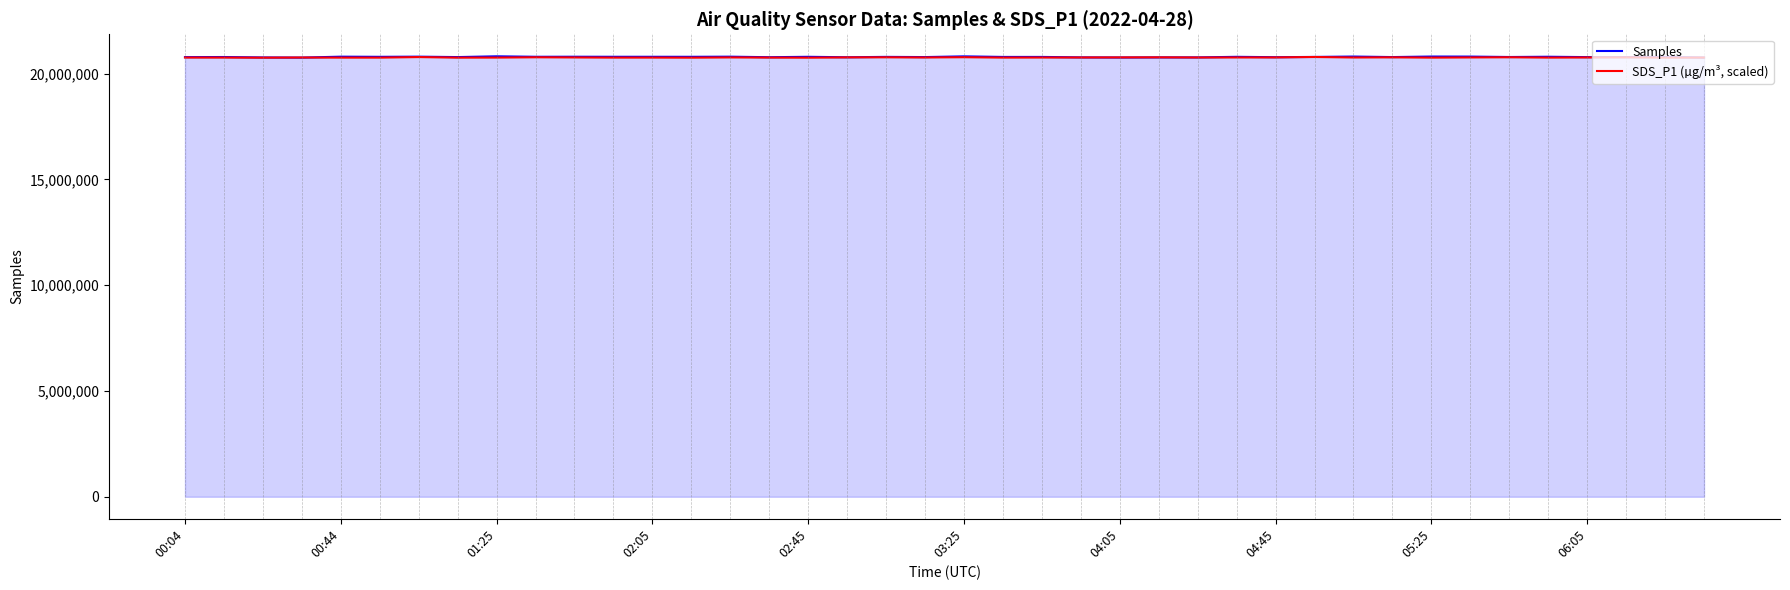

What is the difference between the maximum and second lowest values in the SDS_P1 (µg/m³, scaled) series?

32417.5